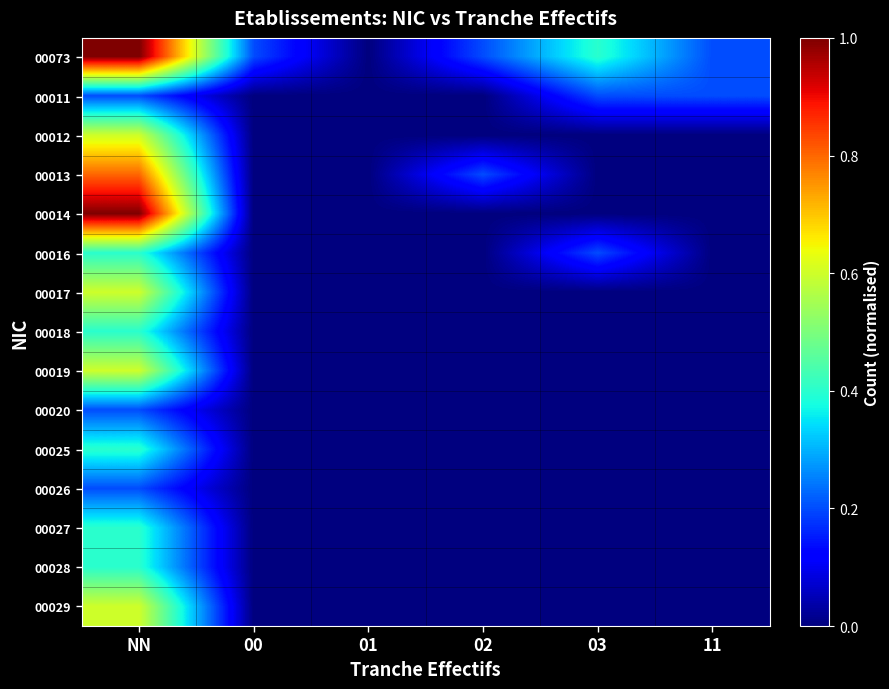

Which category has the lowest value across all series?

01